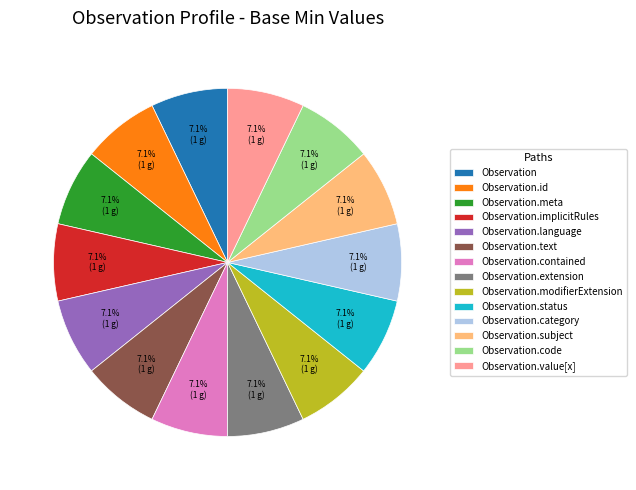

What percentage is the Observation.status slice, to the nearest percent?

7%